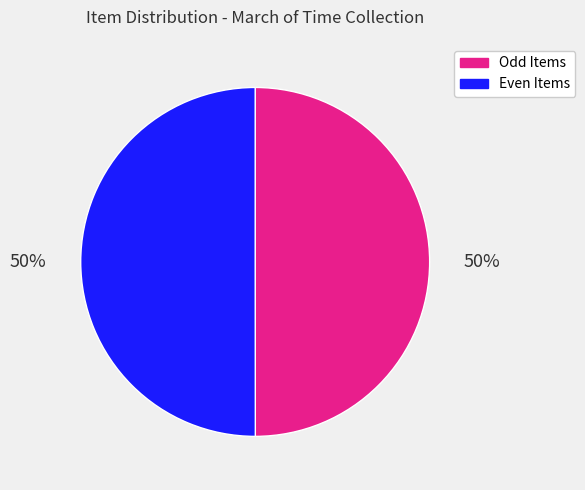

To the nearest percent, what is the average slice percentage?

50%